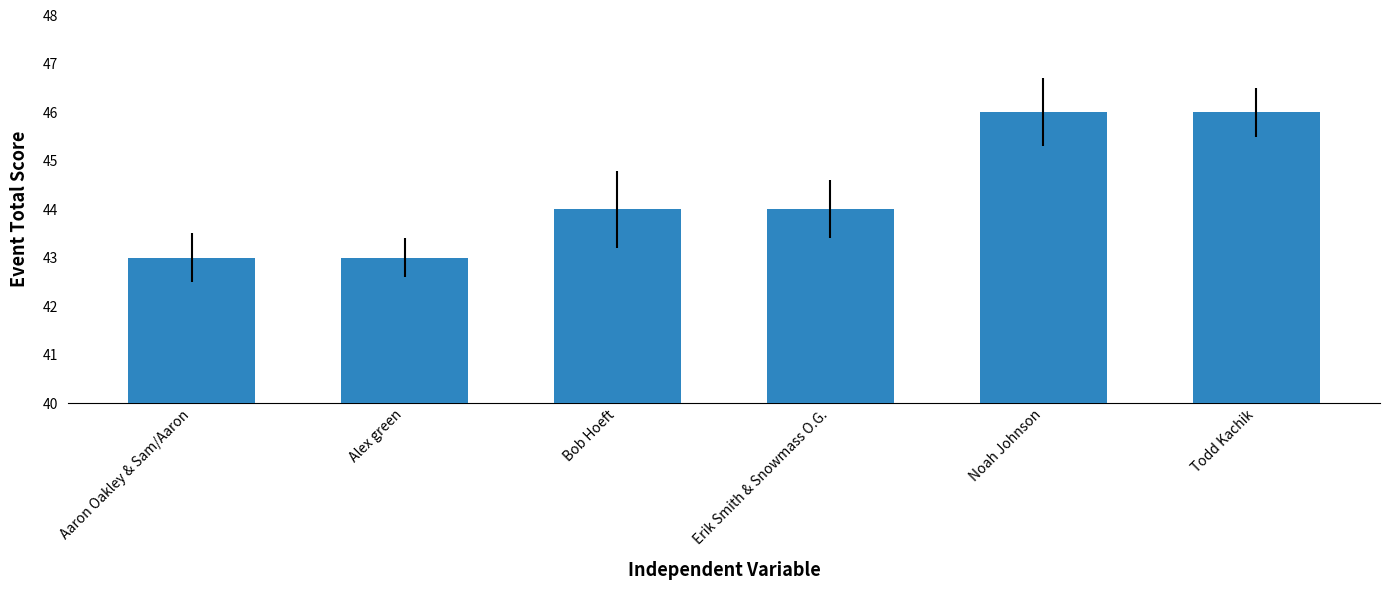

Approximately how many times larger is the value at Todd Kachik compared to Erik Smith & Snowmass O.G.?

1.0